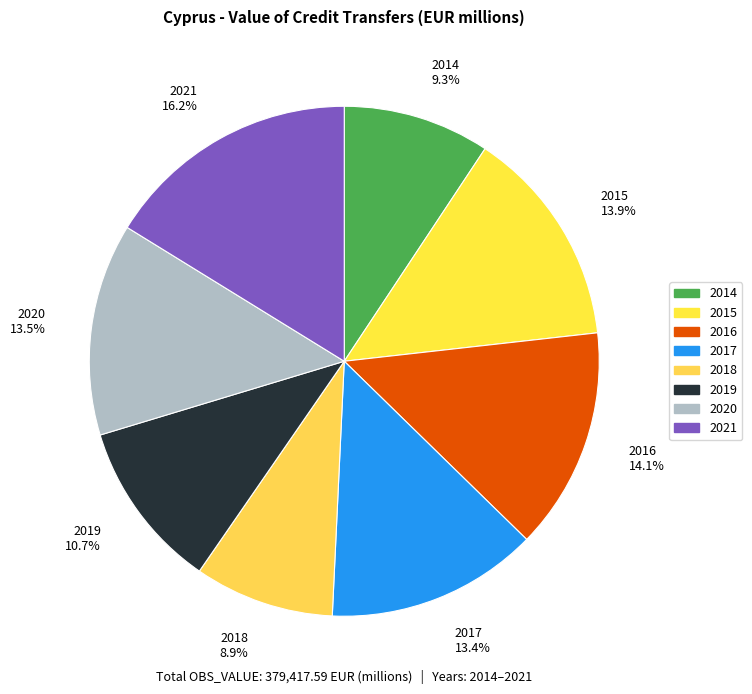

The 2014 slice represents 9% of the pie. True or false?

True